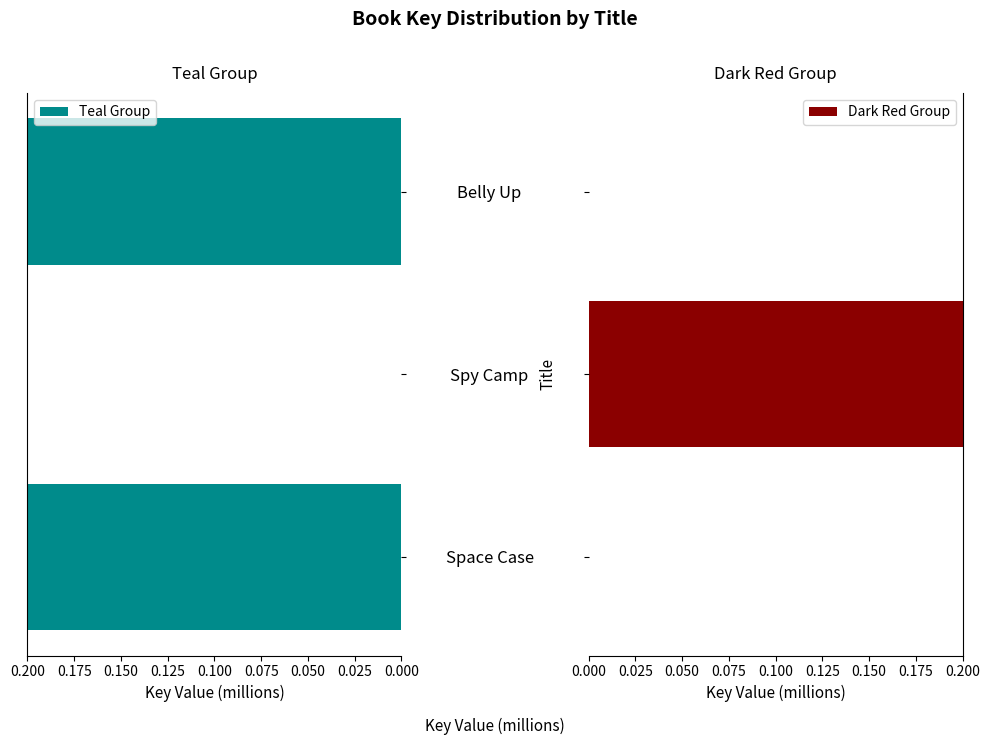

The Dark Red Group series shows -90.3 at Space Case. True or false?

False